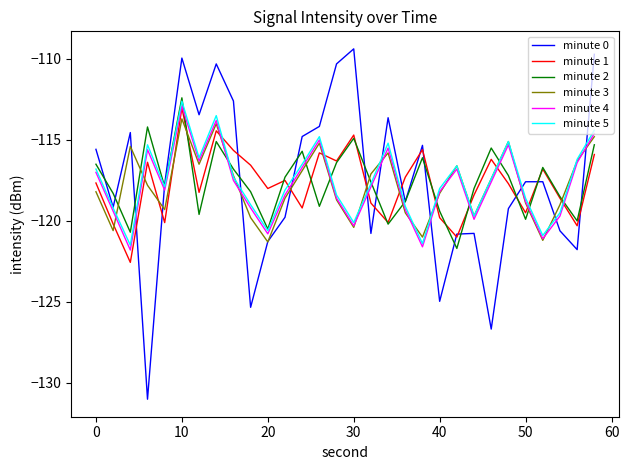

How many values in the minute 3 series exceed -117?

11